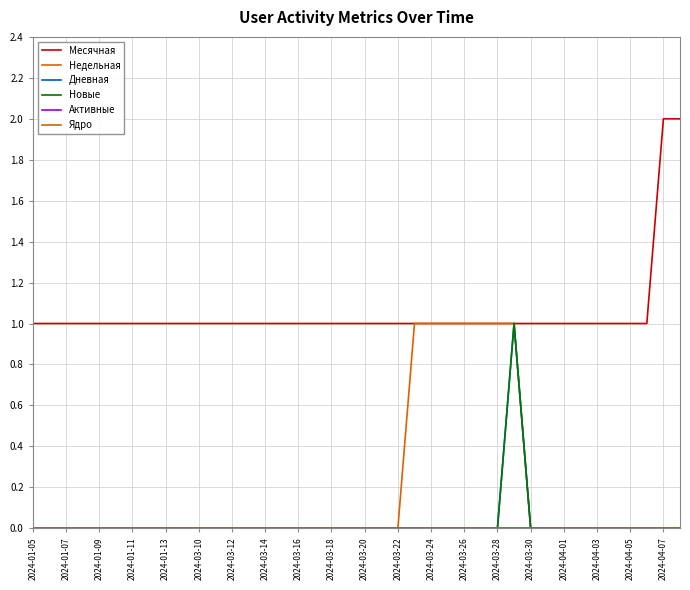

Does the chart display data point markers on the line(s)?

No